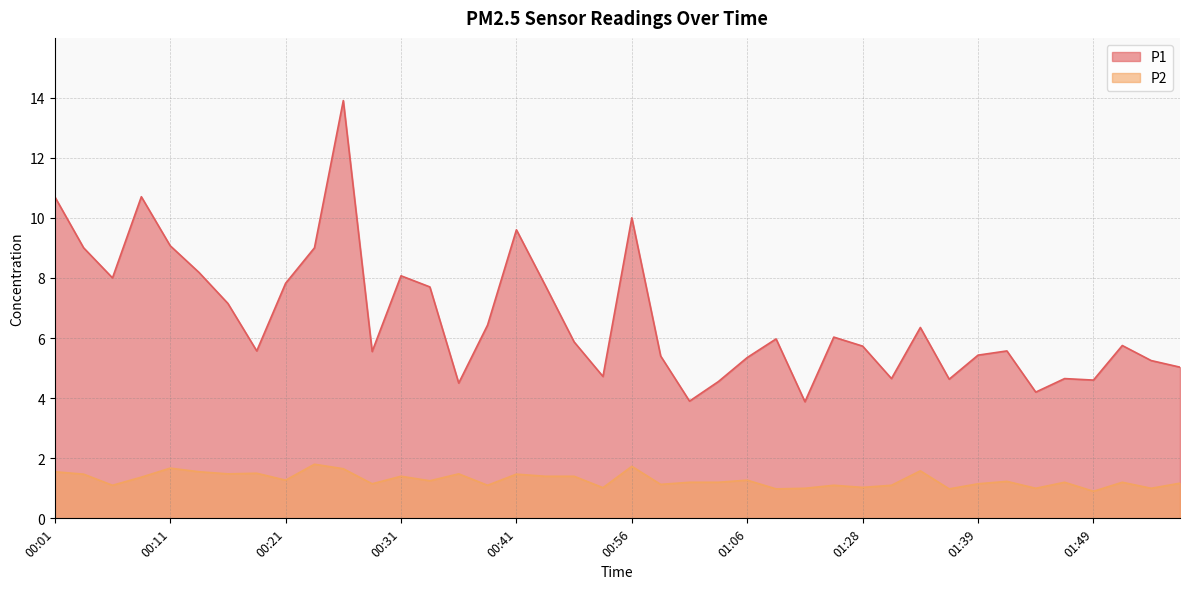

Which series changed the most between 01:01 and 01:39?

P1